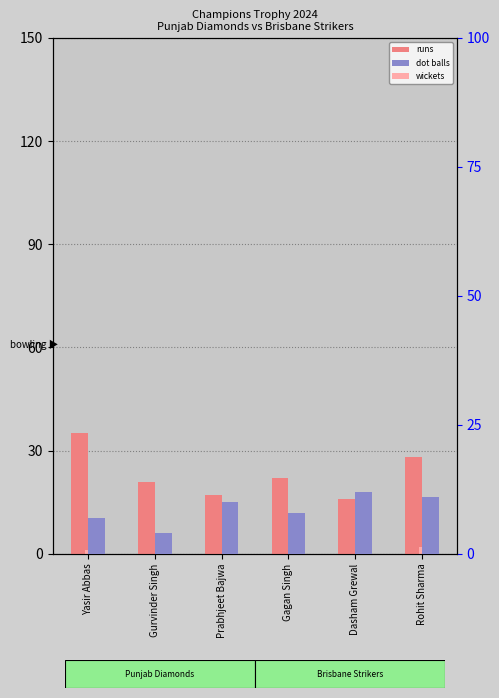

Is it true that runs equals 21 at Gurvinder Singh?

True